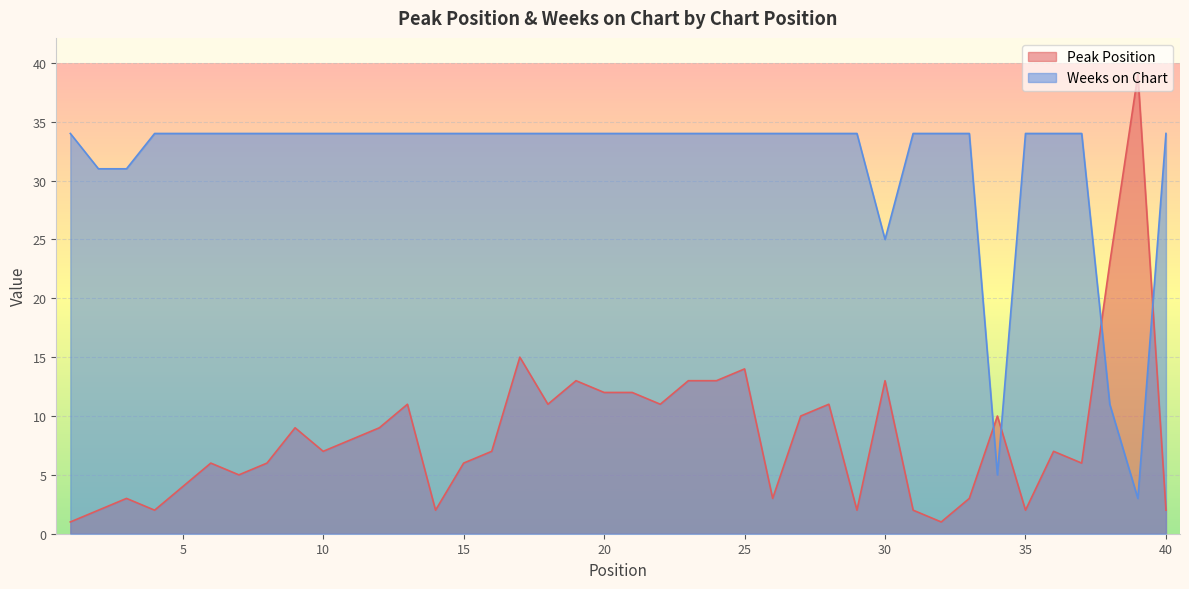

At how many categories does at least one series exceed 31?

35